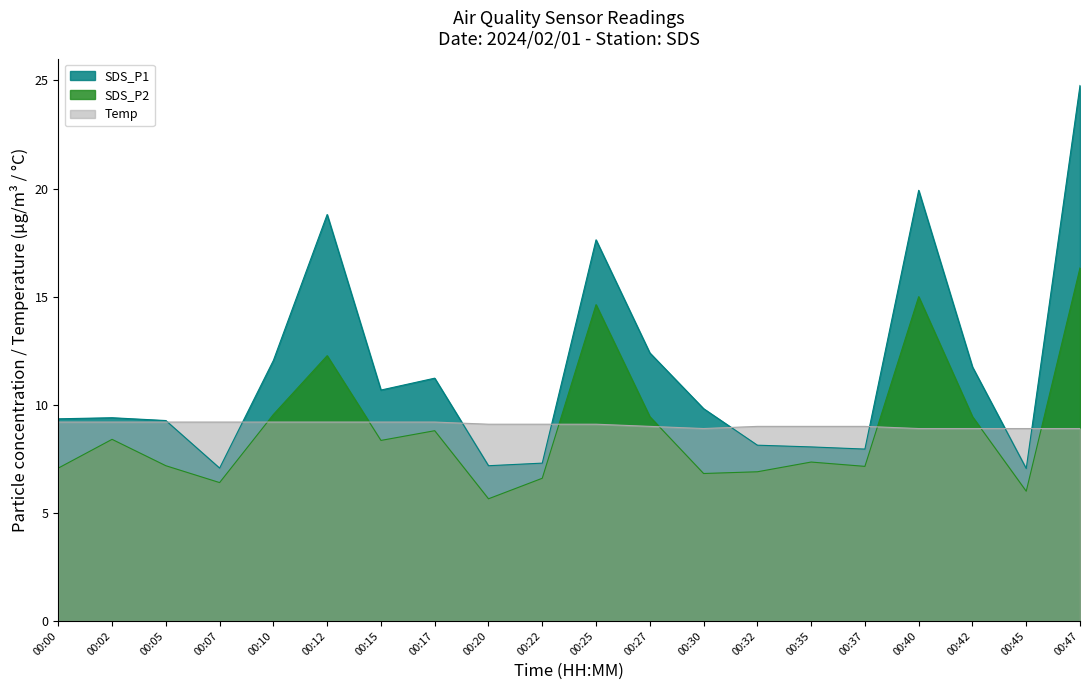

Where is SDS_P2 nearest to the value 10?

00:10